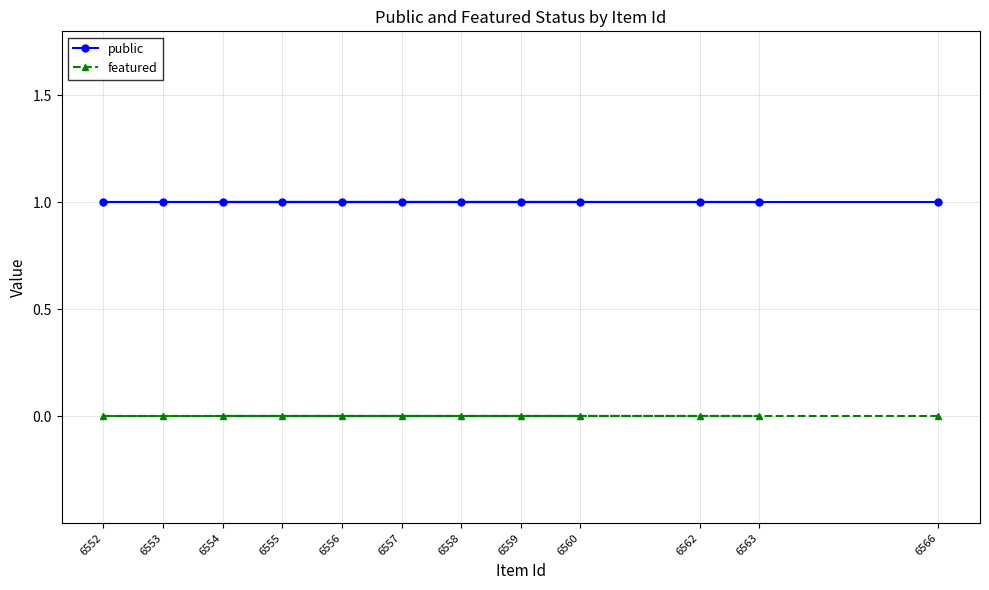

Between 6555 and 6558, which series saw the biggest shift?

public